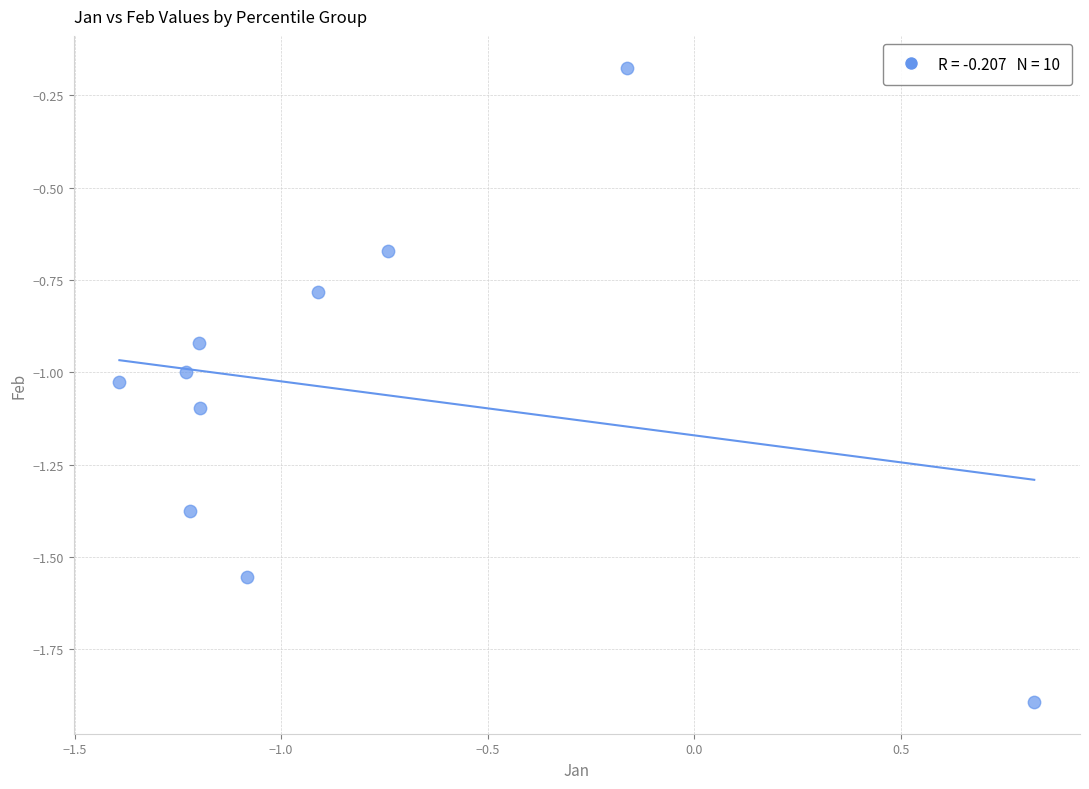

What is the range of X values (max minus min)?

2.2